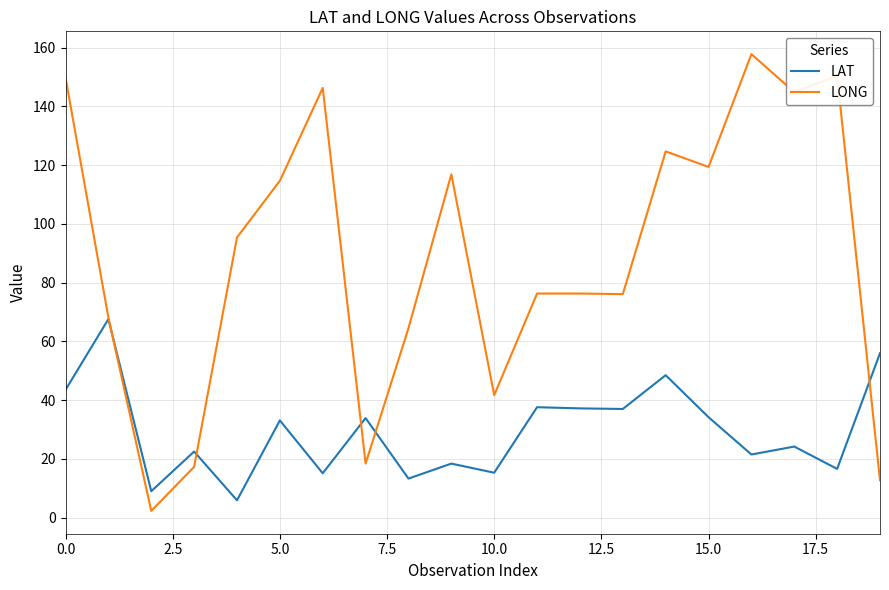

Does the chart have visible grid lines?

Yes